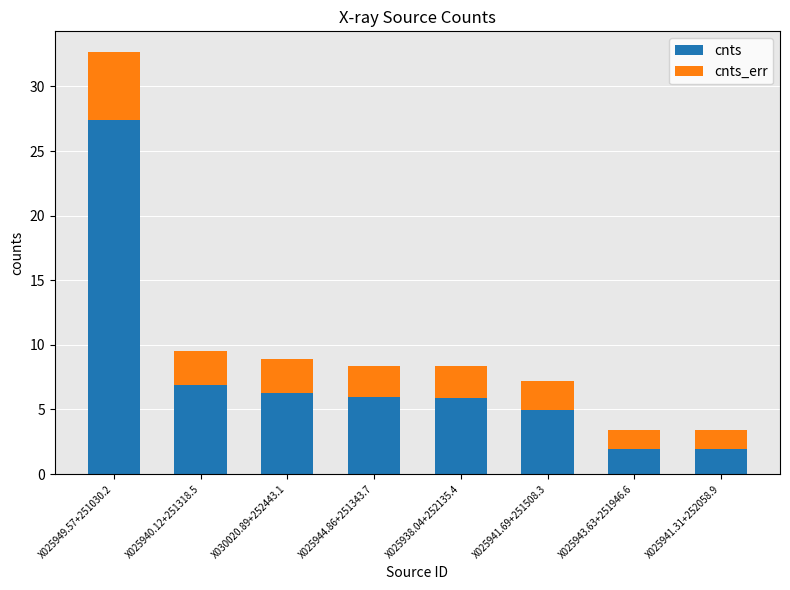

At which category is the sum across all series the highest?

X025949.57+251030.2